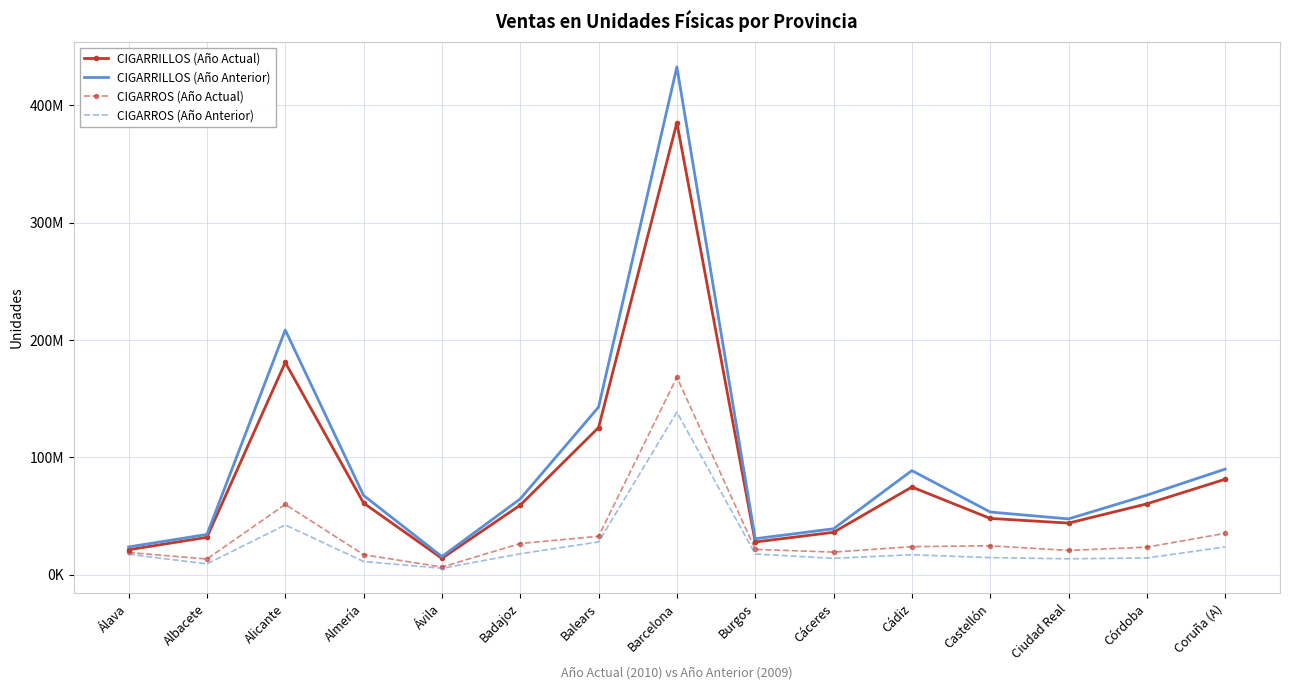

What are all the series names shown in the legend?

CIGARRILLOS (Año Actual), CIGARRILLOS (Año Anterior), CIGARROS (Año Actual), CIGARROS (Año Anterior)